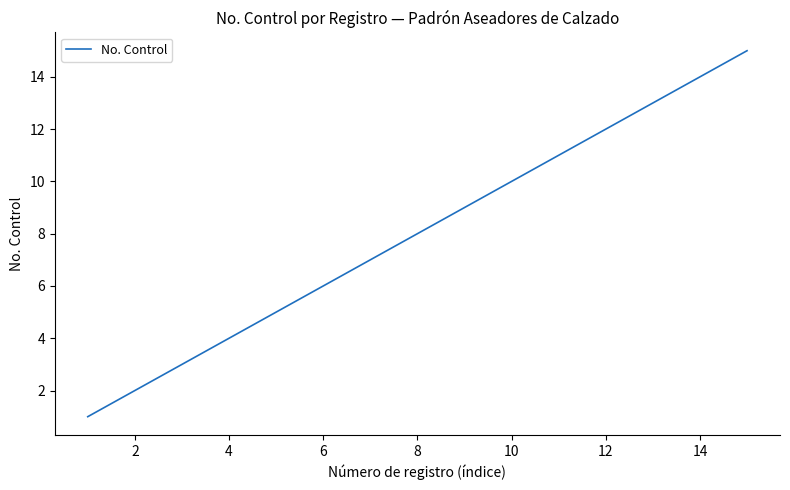

What is the greatest value displayed?

15